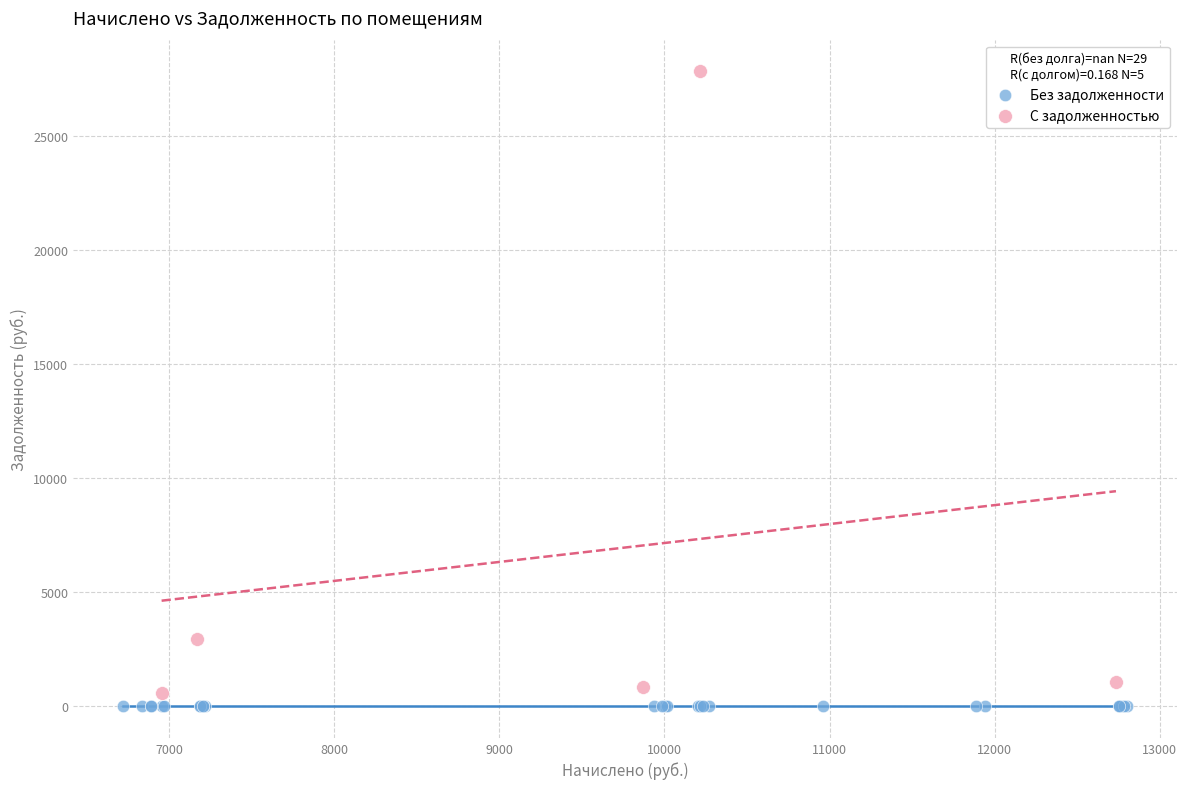

Which series contains the highest Y value?

С задолженностью